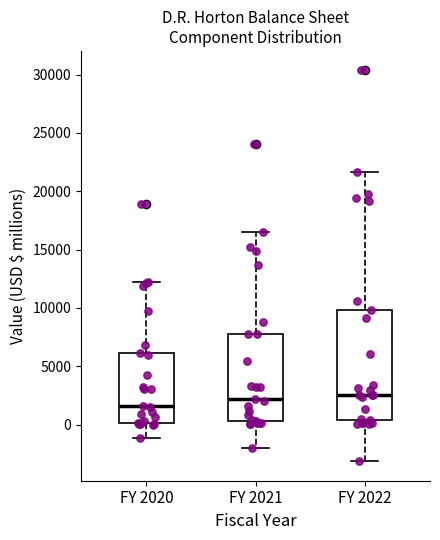

Where is the upper edge of the box for FY 2022 on the y-axis? The values are not printed on the chart, so give them approximately, as read against the axis.

10000